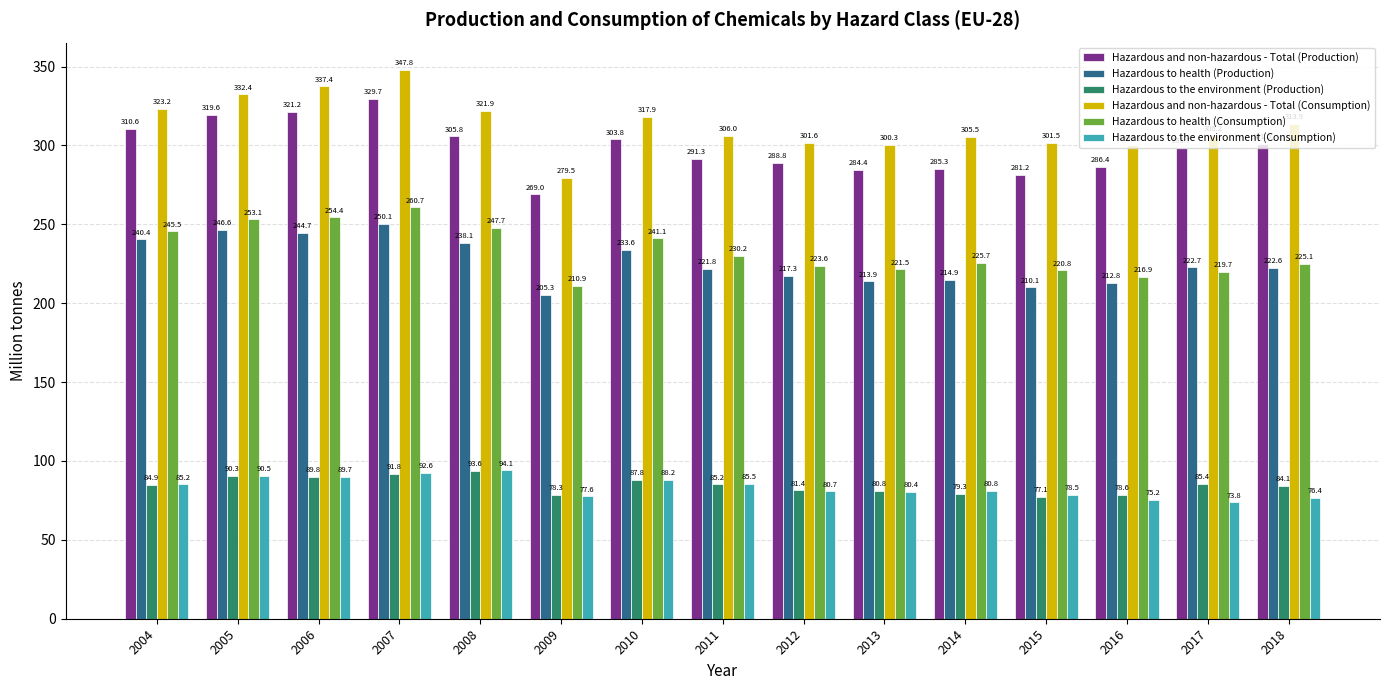

What are all the series names shown in the legend?

Hazardous and non-hazardous - Total (Production), Hazardous to health (Production), Hazardous to the environment (Production), Hazardous and non-hazardous - Total (Consumption), Hazardous to health (Consumption), Hazardous to the environment (Consumption)